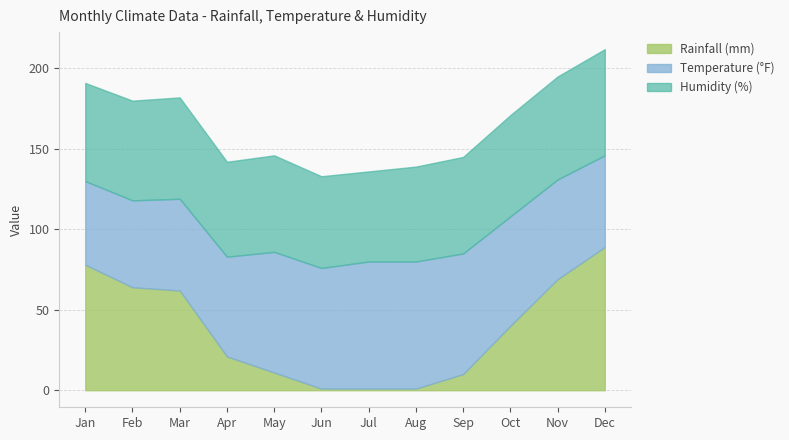

What is the spread (max minus min) of values at Mar?

6